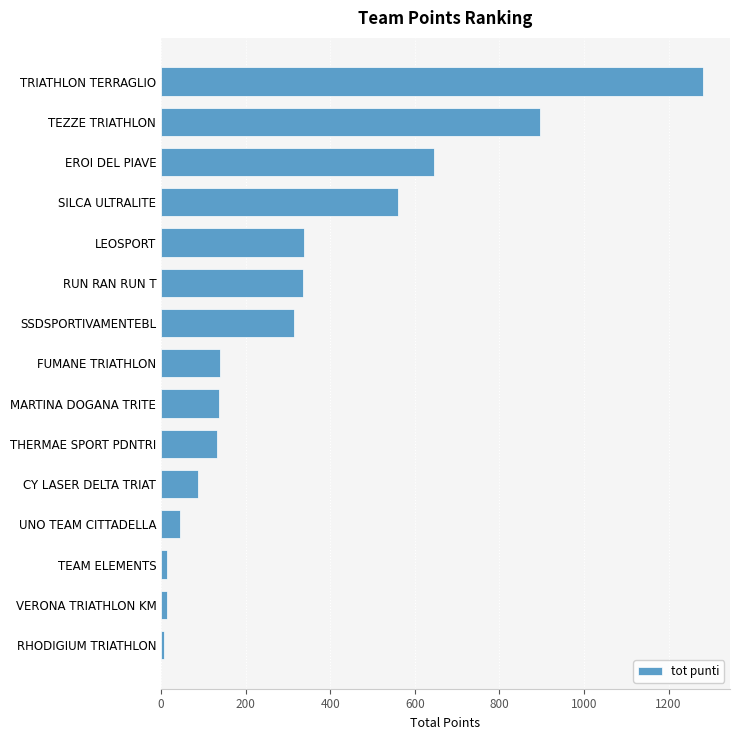

What is the difference between the maximum and minimum values?

1275